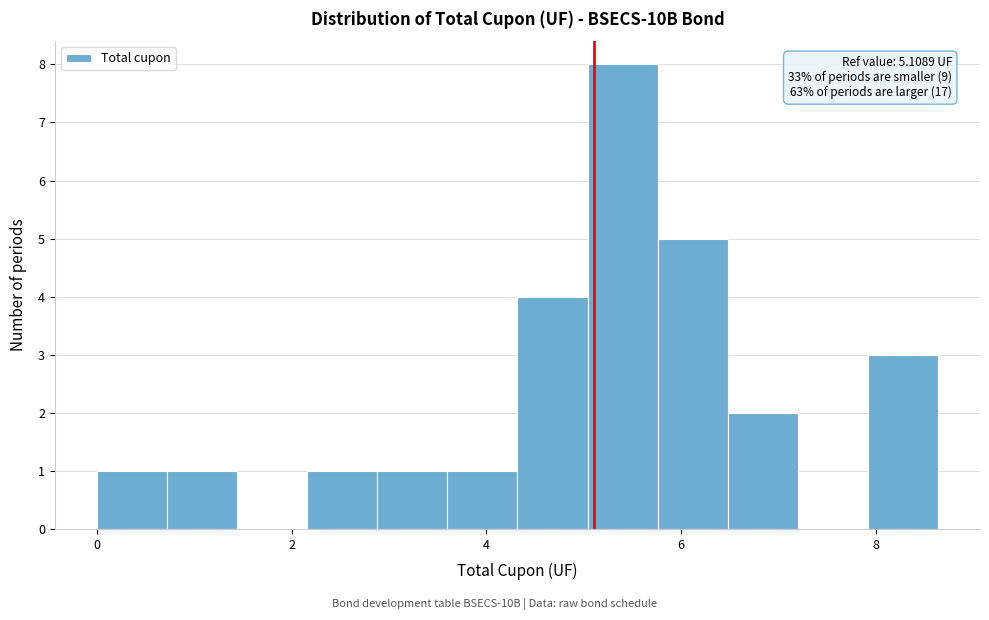

Around what value on the x-axis is the tallest bar? Give the approximate position of its centre, as read against the axis.

5.4